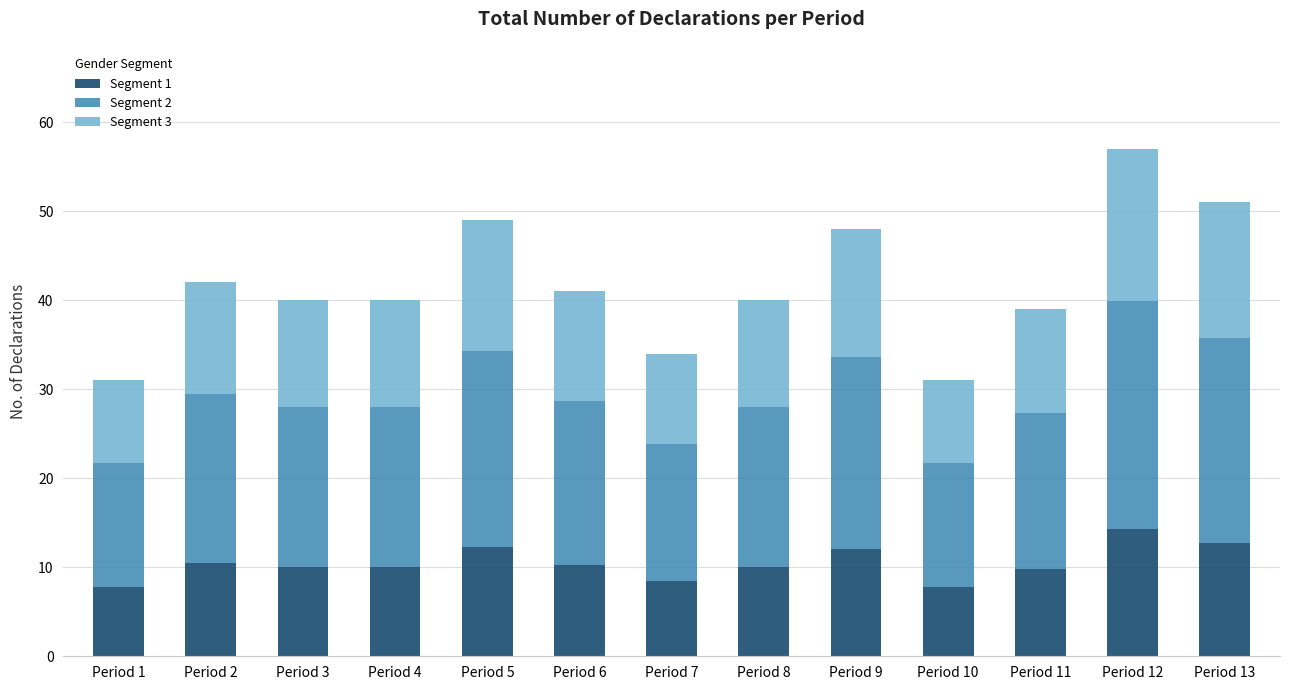

Which category has the highest value in the Segment 1 series?

Period 12